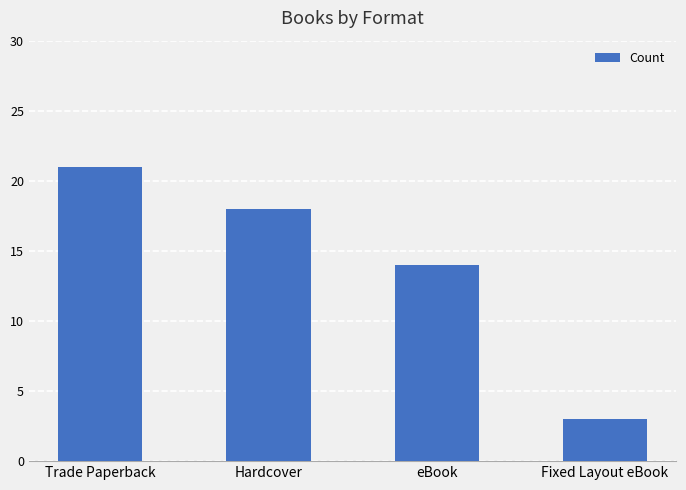

Rank the categories by value from lowest to highest.

Fixed Layout eBook, eBook, Hardcover, Trade Paperback